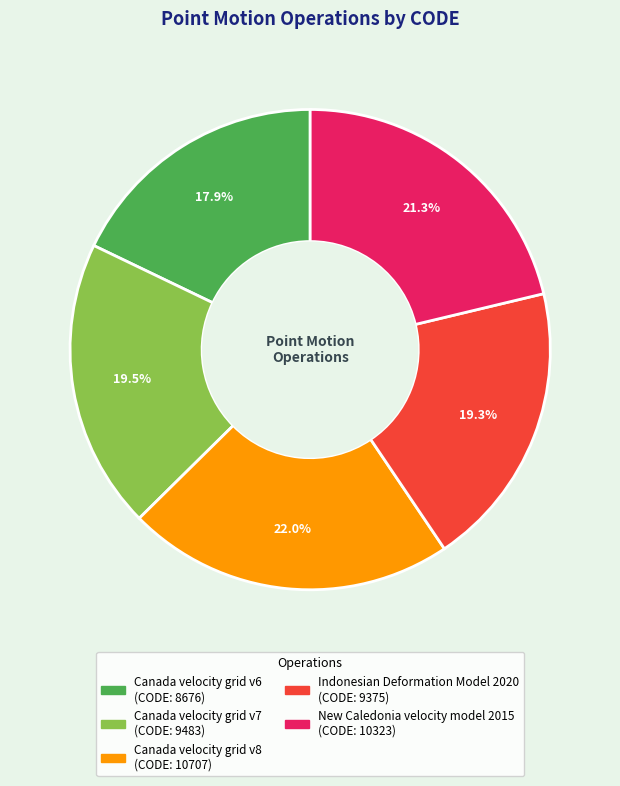

How many slices are in this pie chart?

5